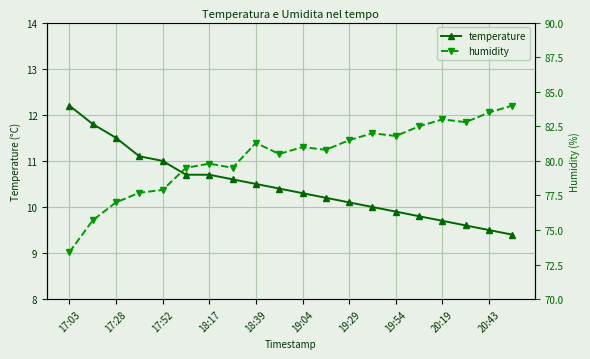

Is it true that temperature equals 15.2 at 19:54?

False